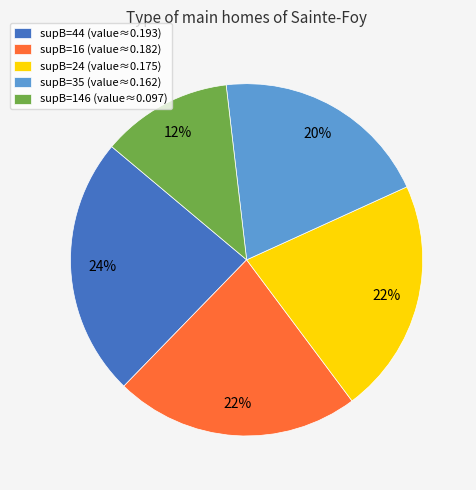

Is there a majority slice in this chart?

No